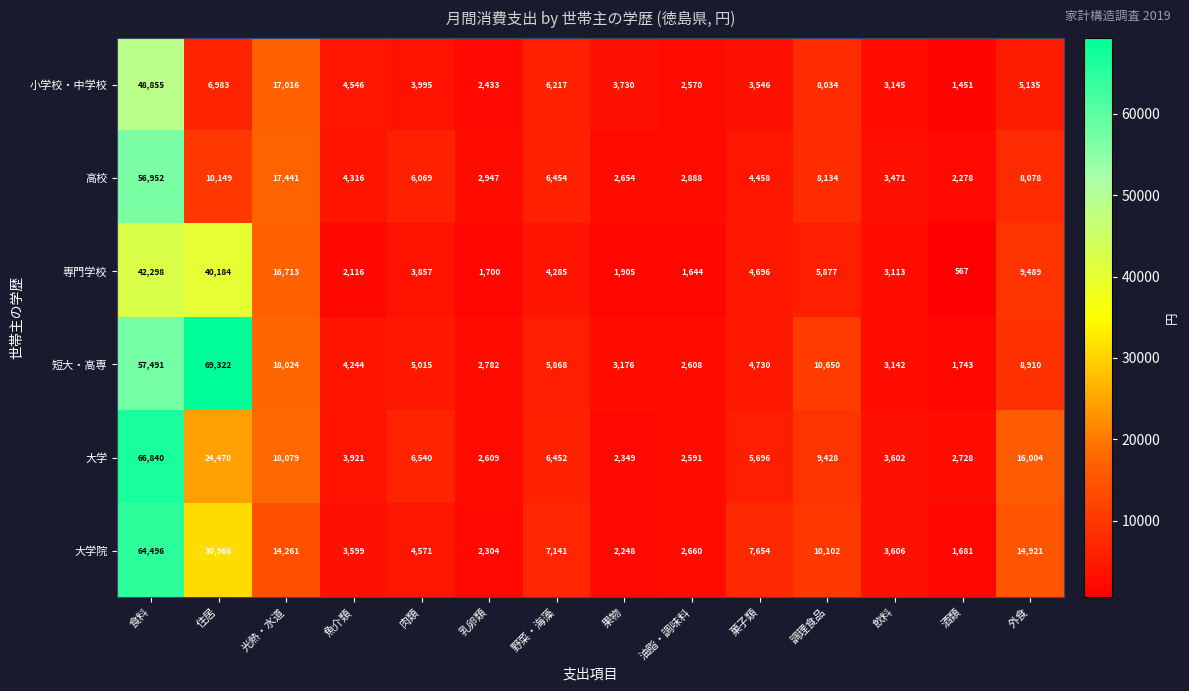

What is the difference between the highest and lowest values at 果物?

1825